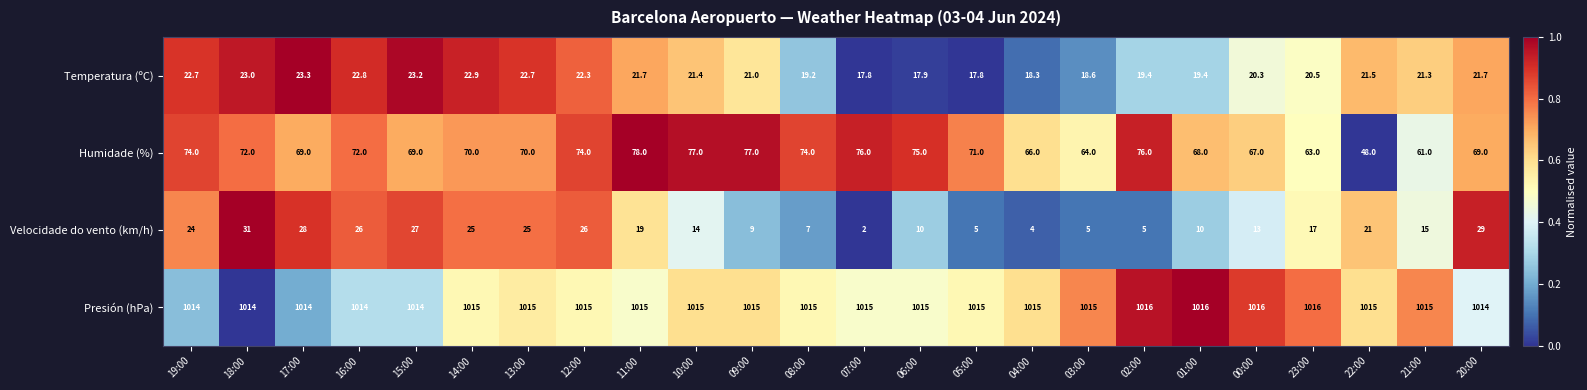

List the series in order of their peak value, highest first.

Presión (hPa), Humidade (%), Velocidade do vento (km/h), Temperatura (ºC)